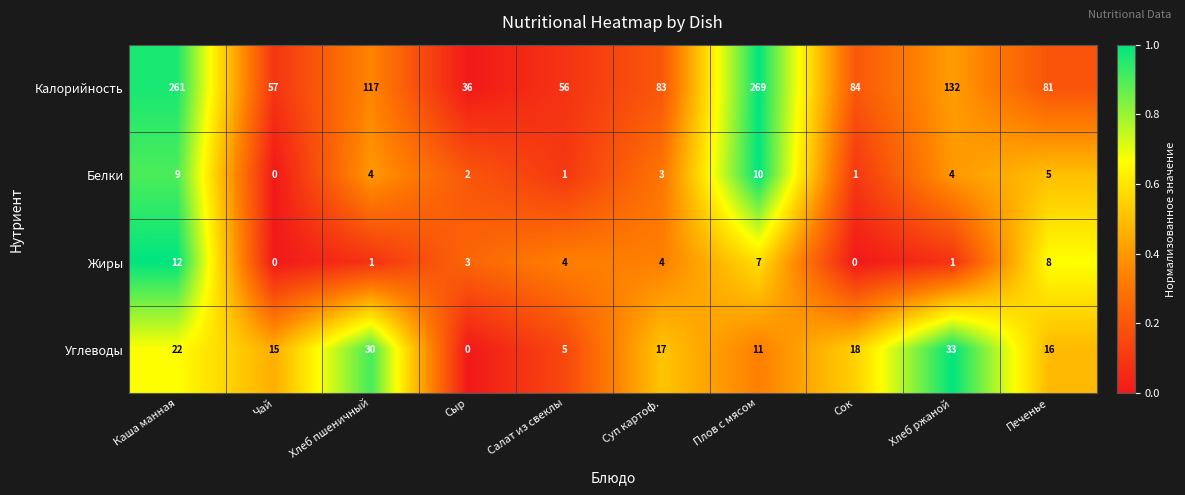

At which label does Калорийность first exceed 84?

Каша манная